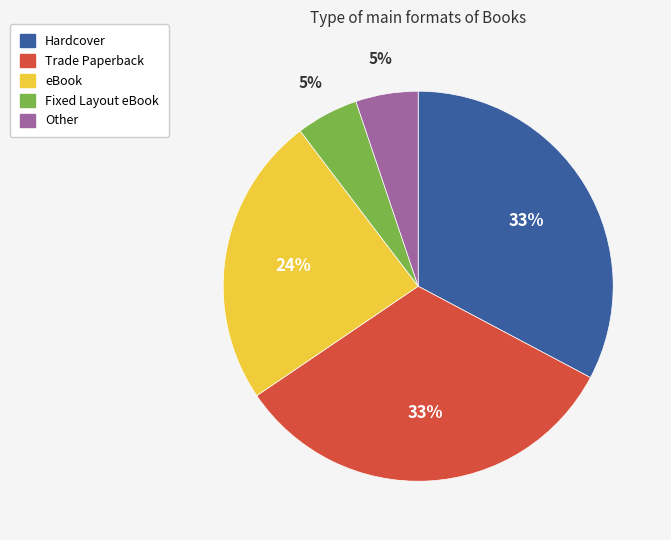

How many segments does this pie chart have?

5